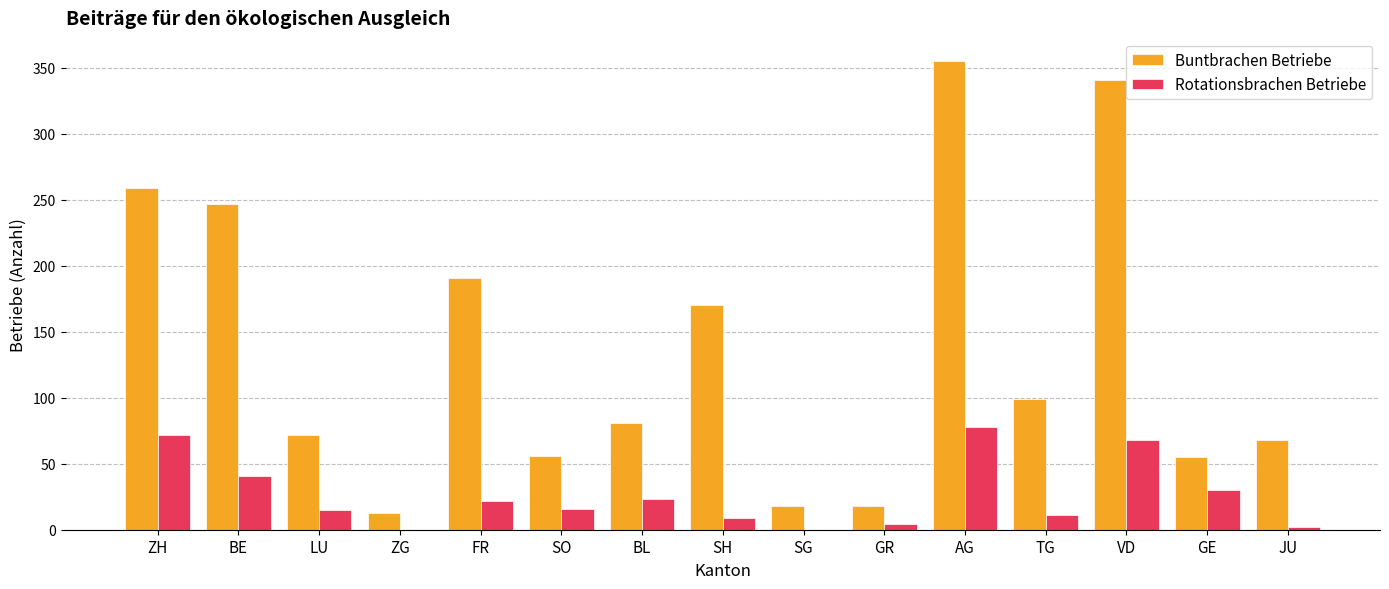

How many series are shown in this chart?

2